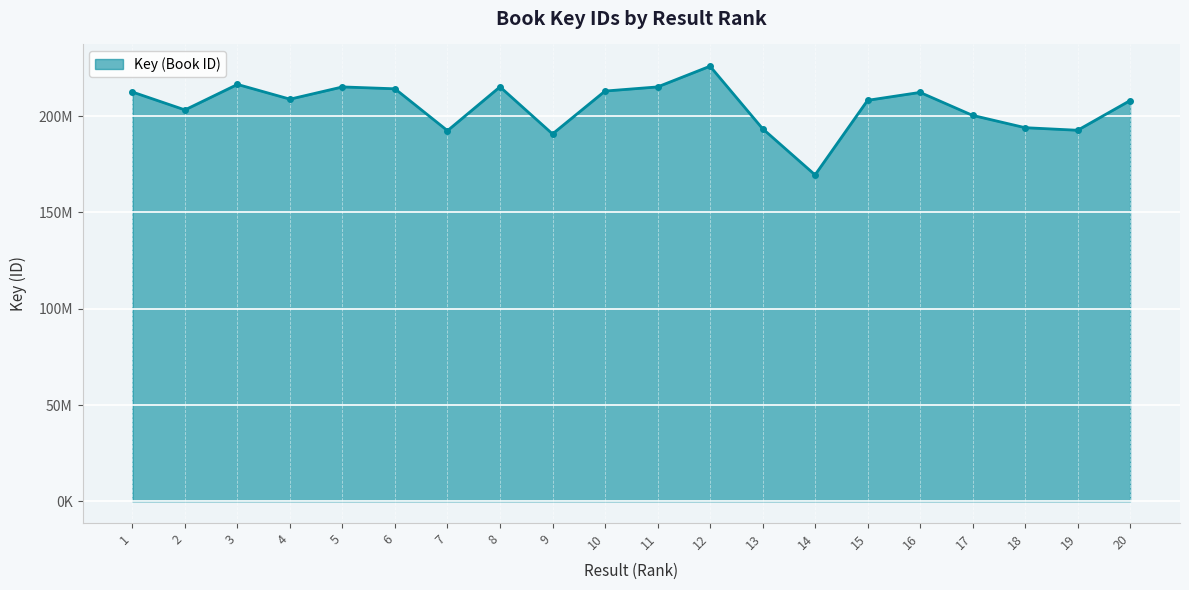

True or false: the data shows 213052716 at 10.

True